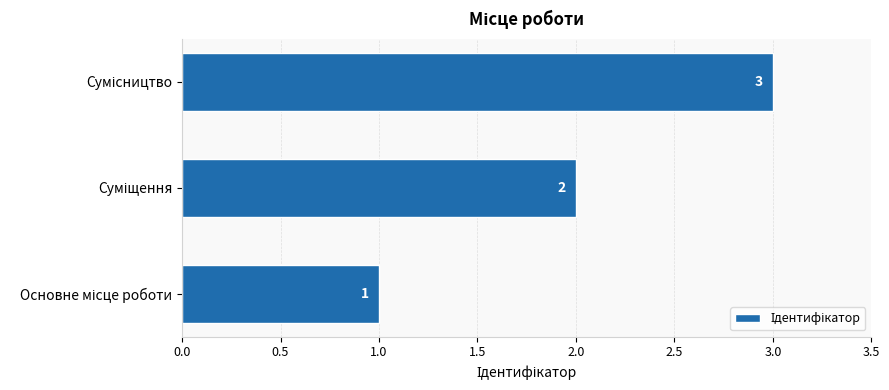

What is the maximum value shown in the chart?

3